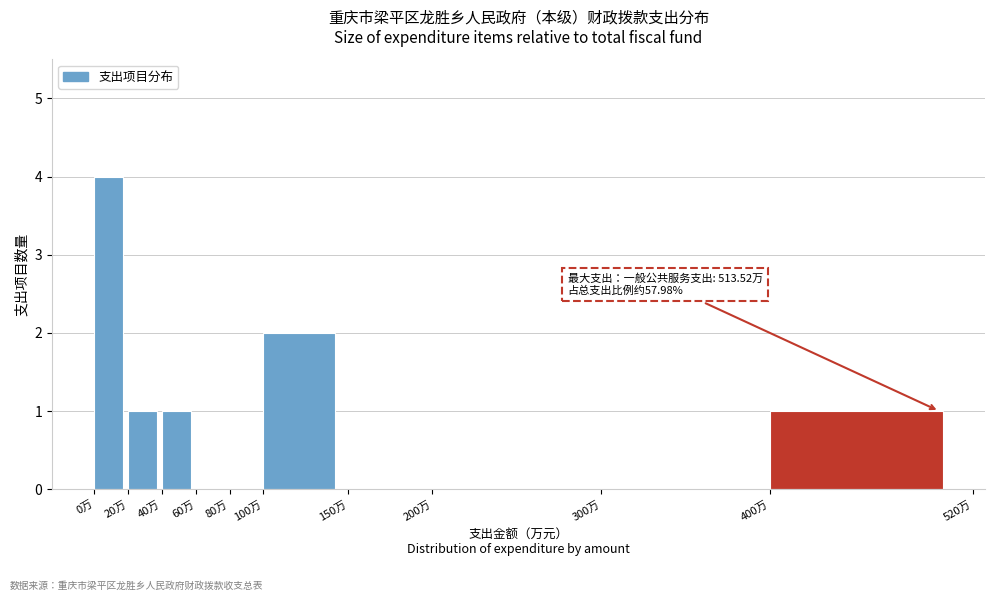

Reading left to right, transcribe all the data shown in this chart.

0万=4	20万=1	40万=1	60万=0	80万=0	100万=2	150万=0	200万=0	300万=0	400万=1